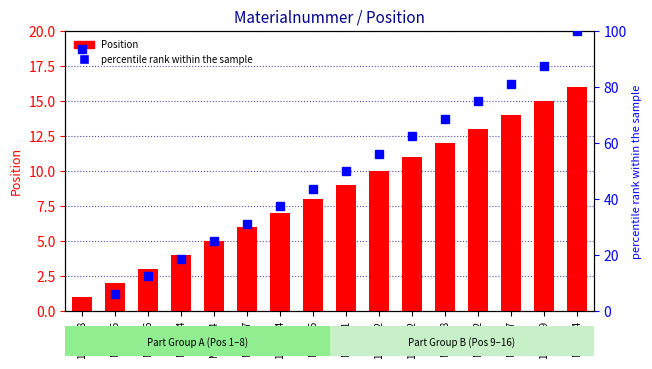

Where is Position nearest to the value 8?

M70826